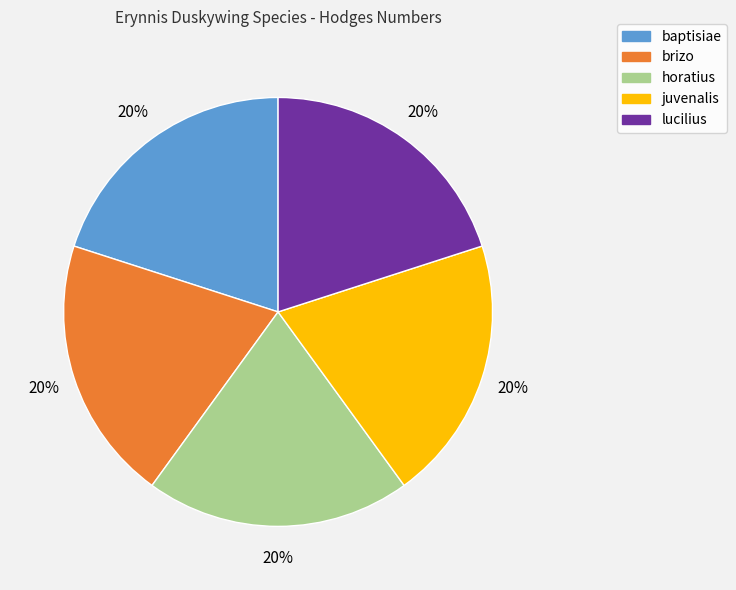

Combined, do baptisiae and brizo account for over 50%?

No